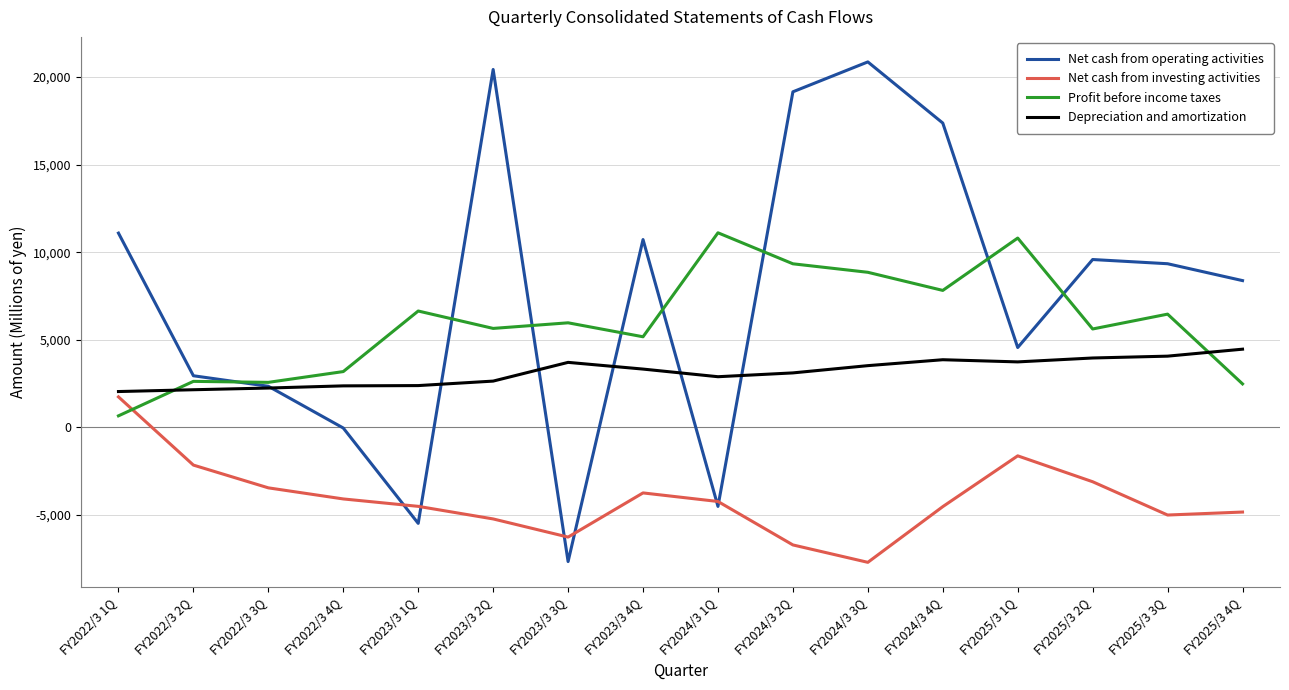

What is the sum of the Net cash from operating activities values at FY2024/3 2Q and FY2025/3 3Q?

28499